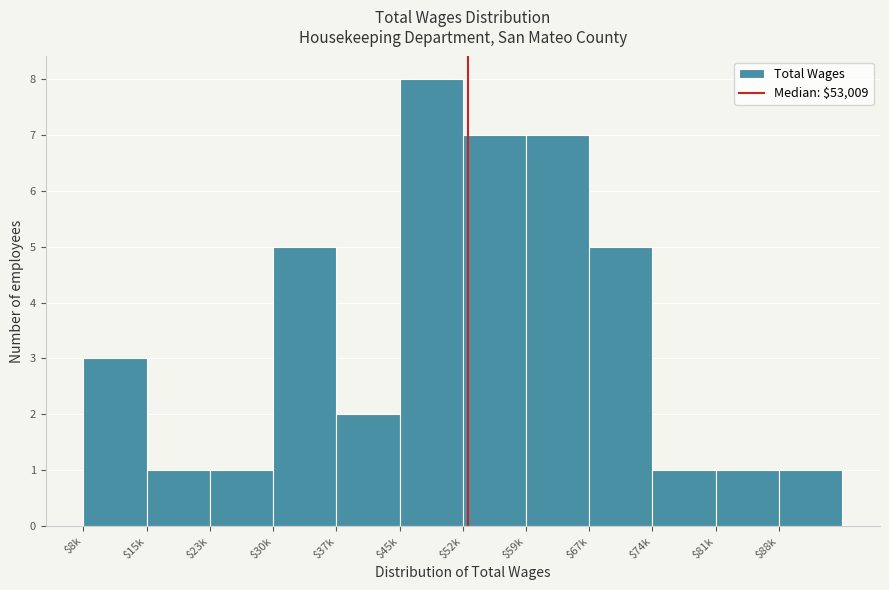

Reading right to left, extract all data points from this chart.

1	1	1	5	7	7	8	2	5	1	1	3